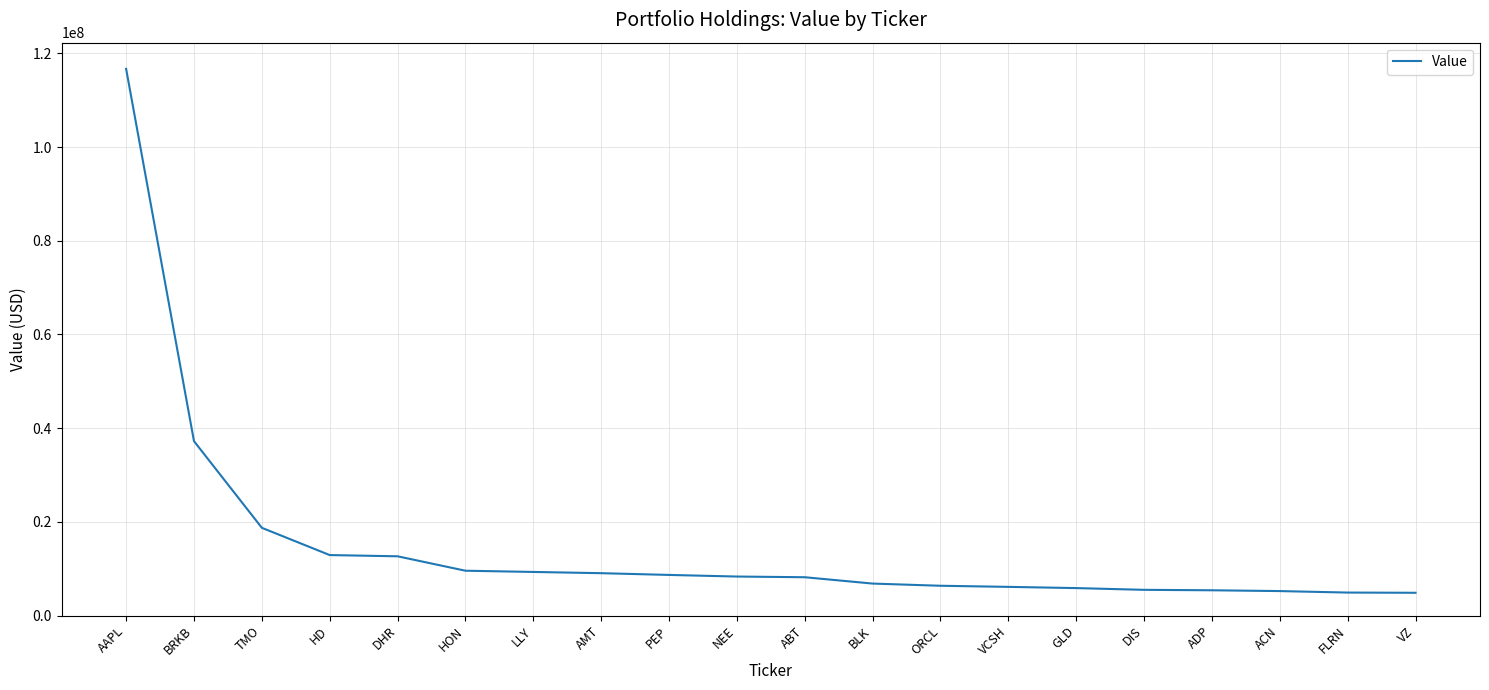

What is the difference between the second highest and second lowest values?

32316000